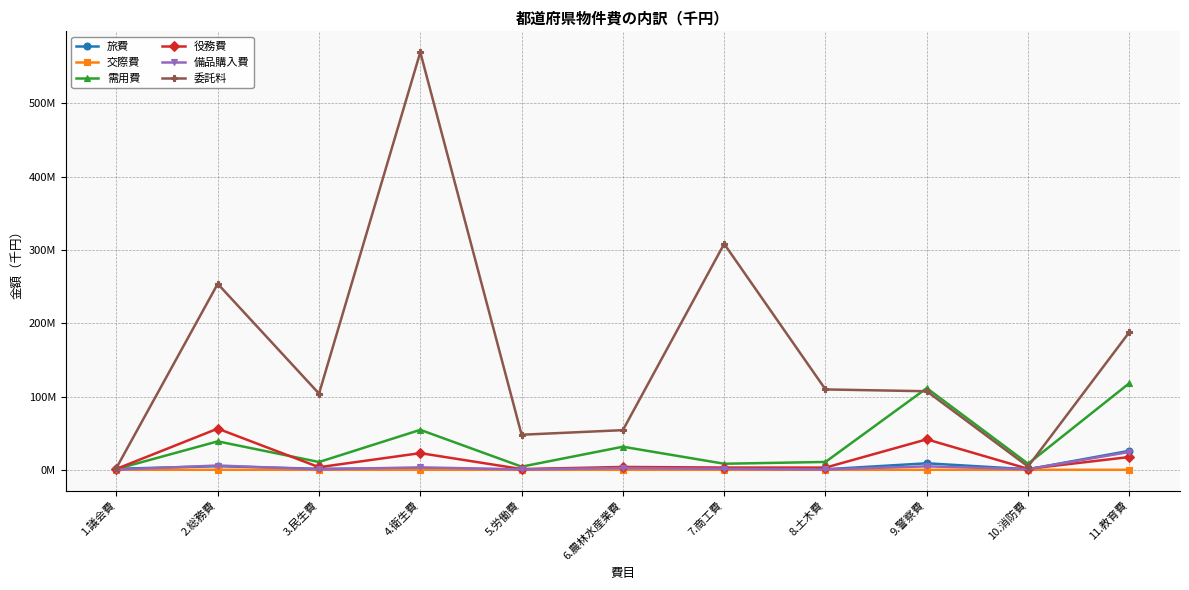

What are all the series names shown in the legend?

旅費, 交際費, 需用費, 役務費, 備品購入費, 委託料